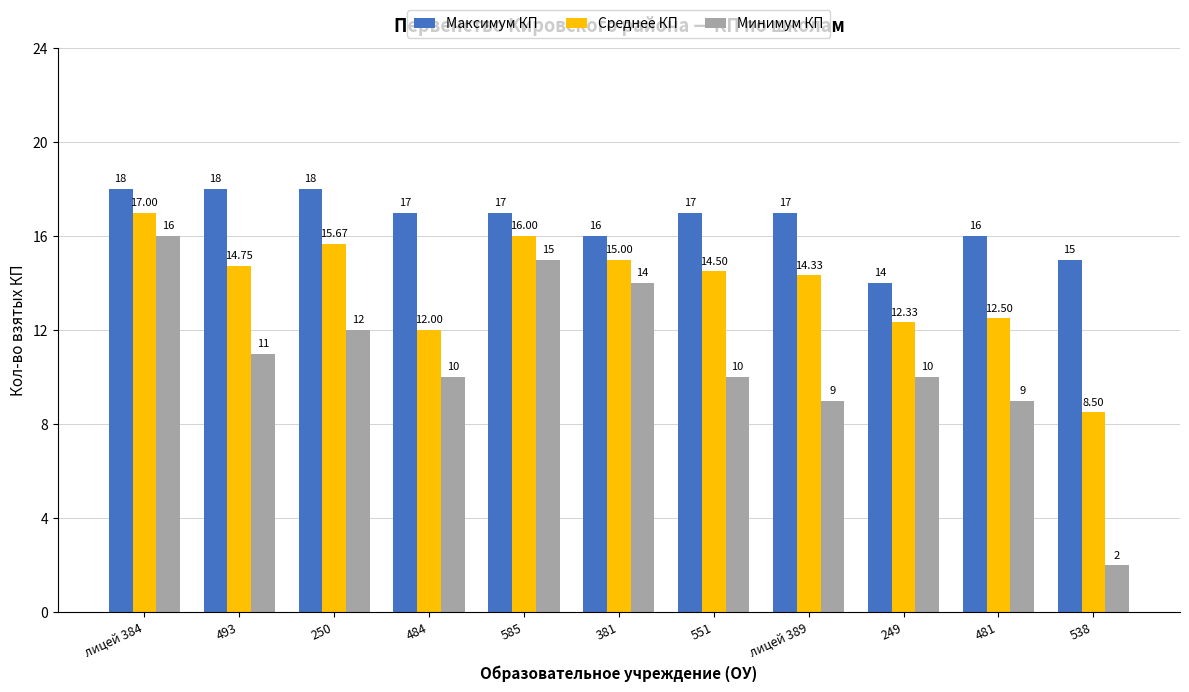

What is the difference between the highest and lowest values at 493?

7.0